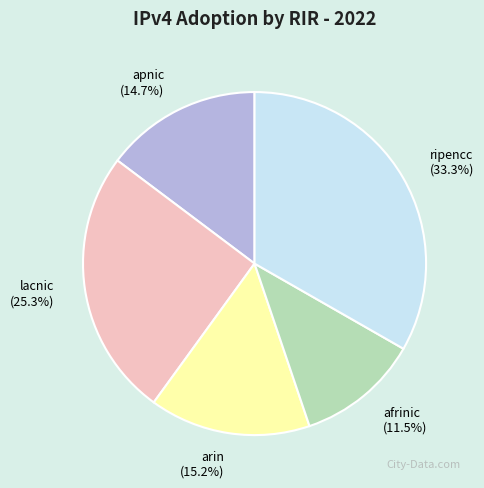

How much of the chart is everything except lacnic?

74.7%